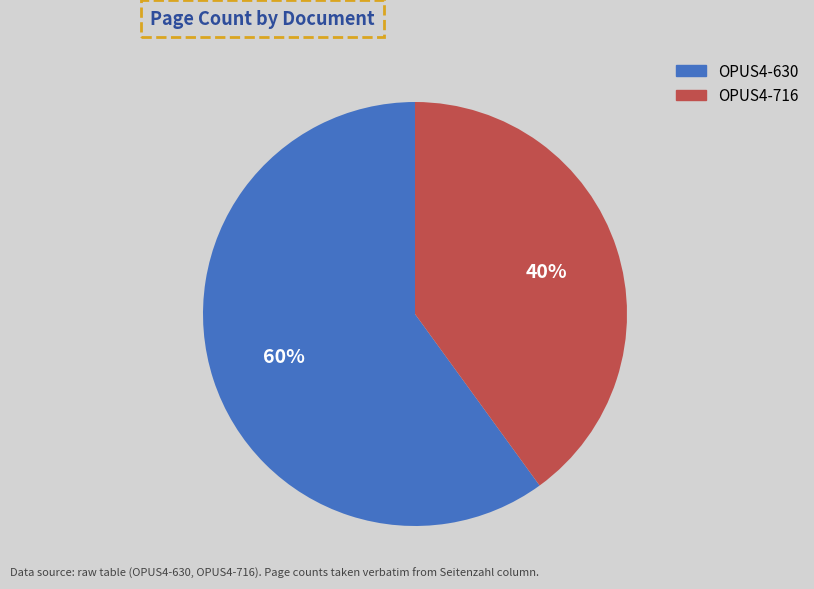

To the nearest percent, what is the difference between the largest and smallest slice percentages?

20%